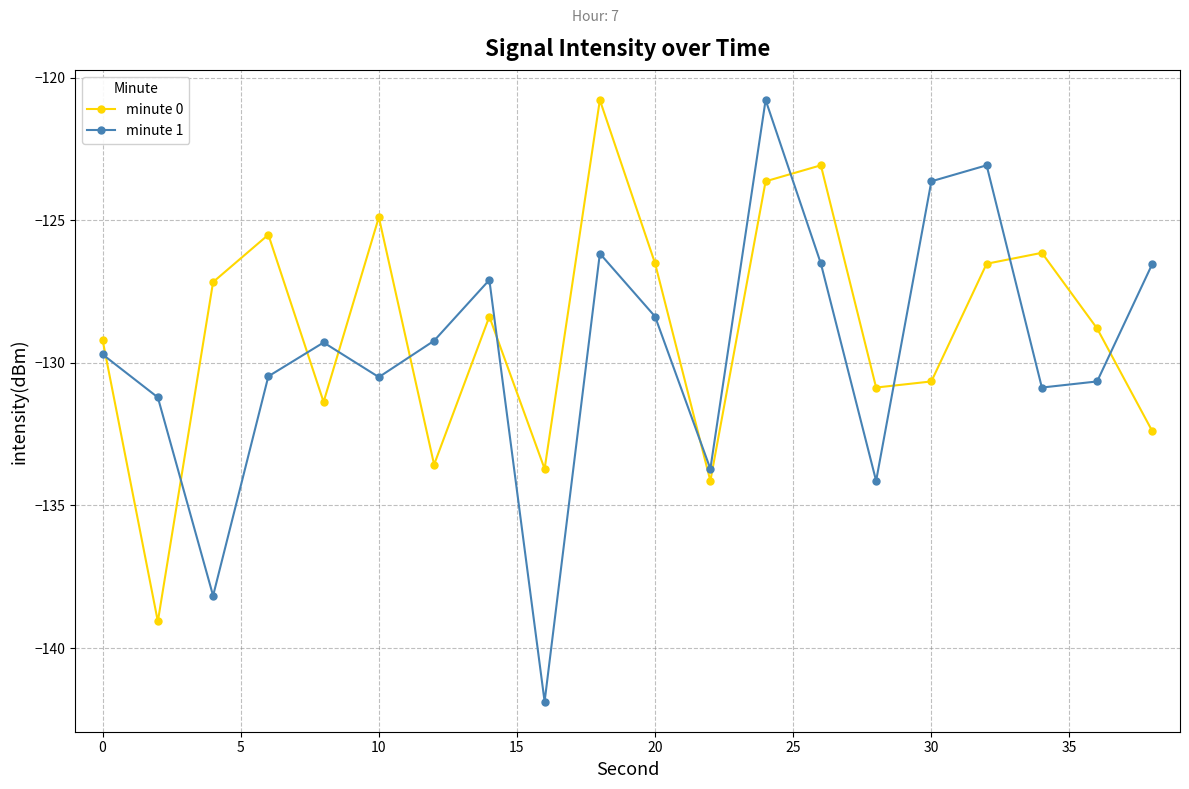

What is the average value of the minute 1 series?

-129.6